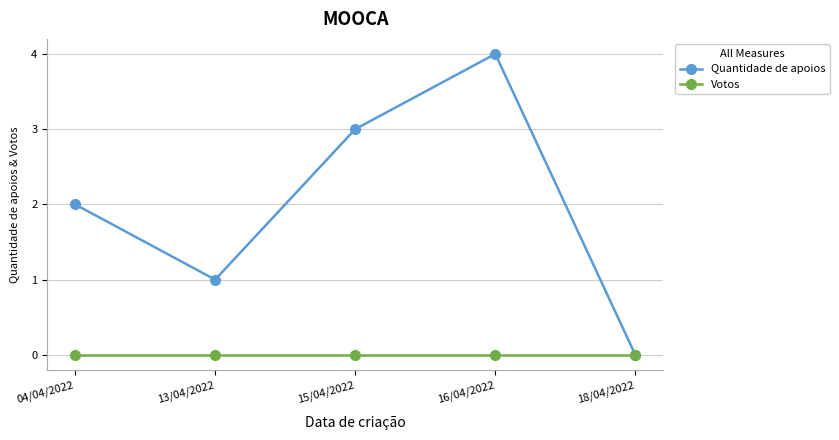

At which category does Quantidade de apoios reach its first local valley?

13/04/2022